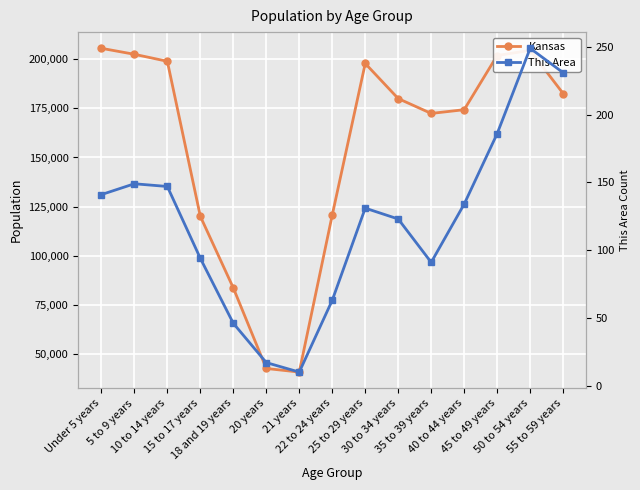

True or false: This Area and Kansas intersect in this chart.

False